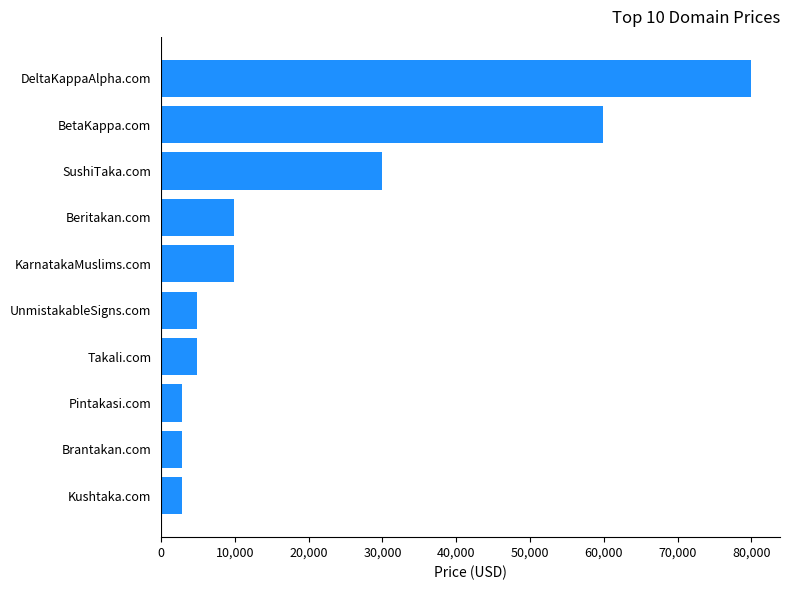

Reading bottom to top, what are all the values shown in this chart?

2888	2888	2888	4888	4888	9888	9888	29888	59888	79888